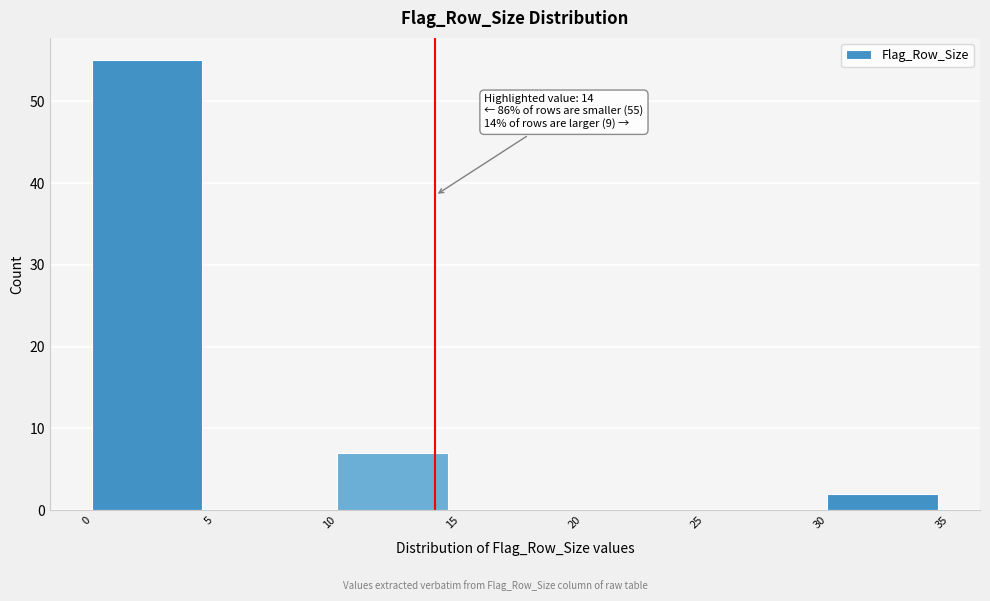

Over which range of the x-axis is the bar tallest?

0 to 5